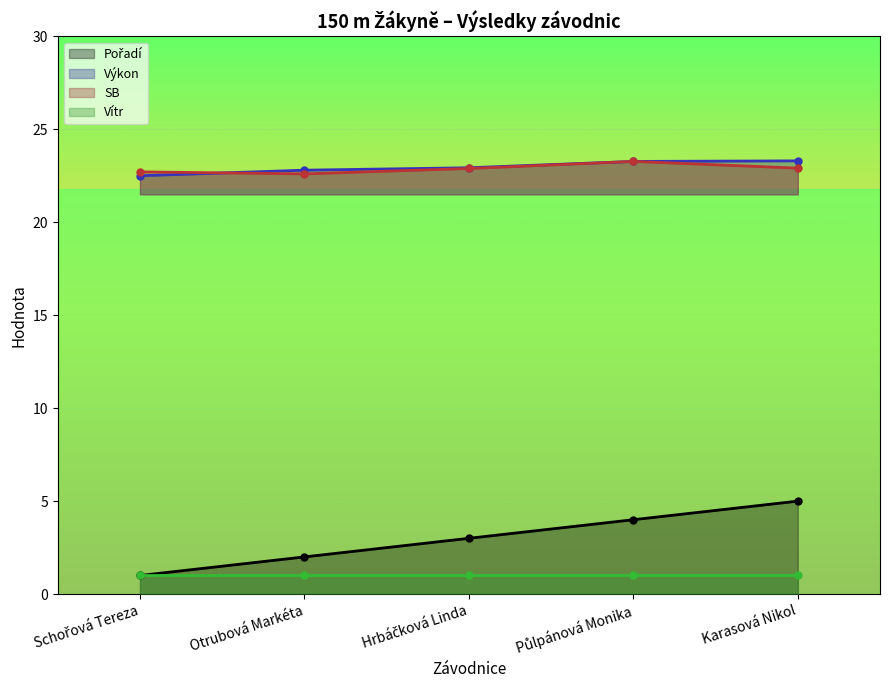

True or false: Pořadí and Výkon intersect in this chart.

False